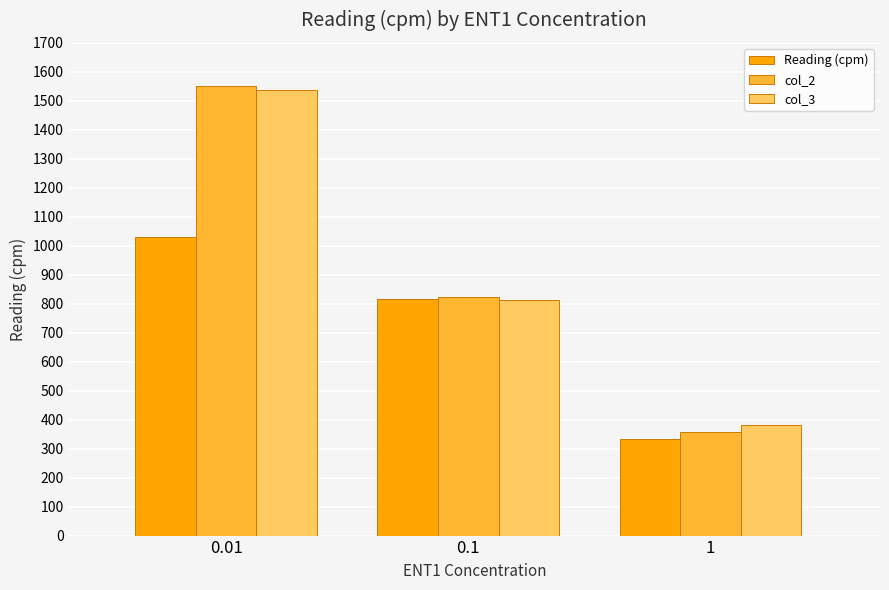

Rank the categories by col_2 value from lowest to highest.

1, 0.1, 0.01